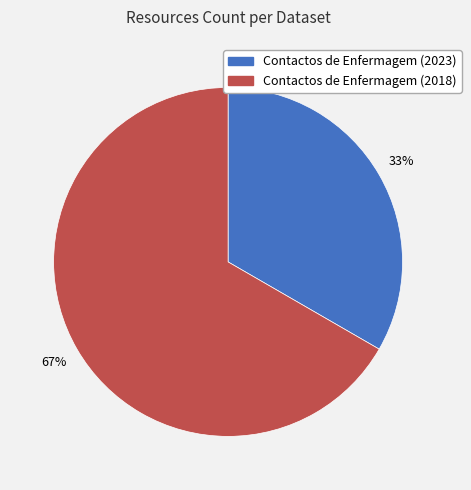

Does any single category account for the majority?

Yes